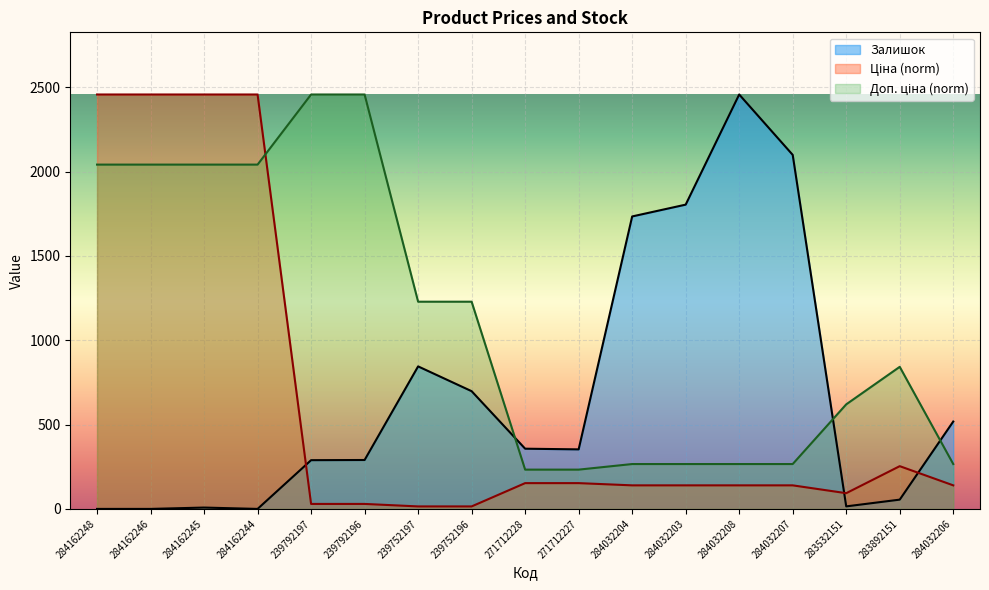

What is the difference between the Залишок values at 239792197 and 284032208?

2168.0